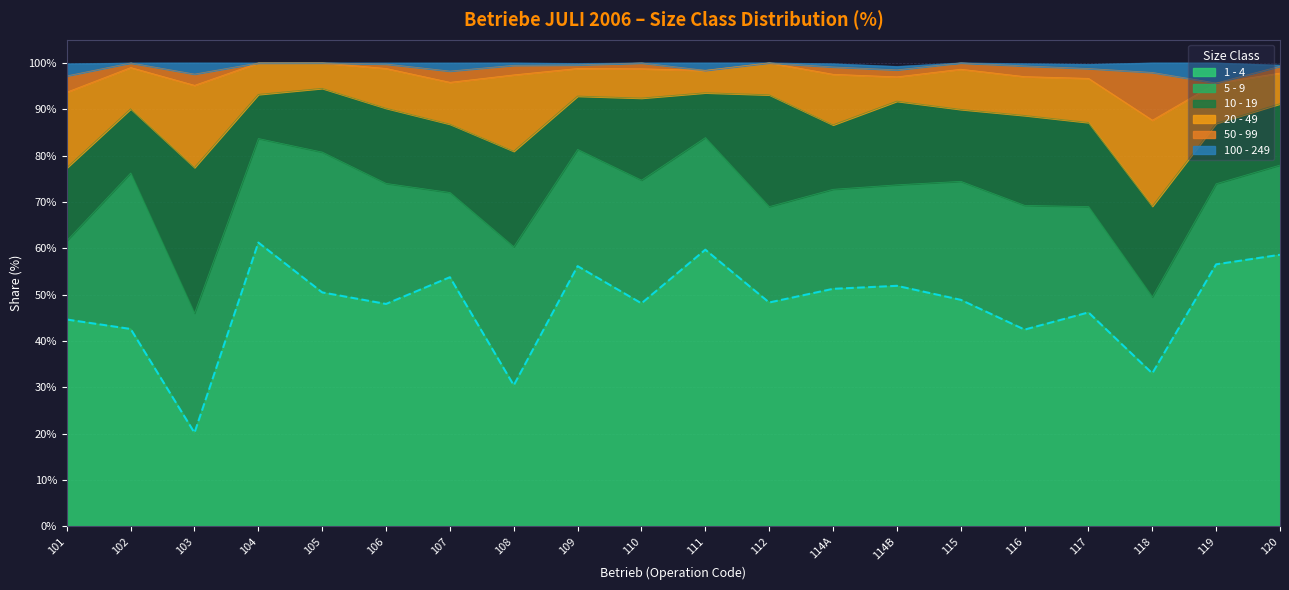

Rank the categories by 20 - 49 value from highest to lowest.

118, 103, 108, 101, 114A, 117, 107, 102, 119, 115, 106, 116, 112, 104, 120, 110, 109, 105, 114B, 111